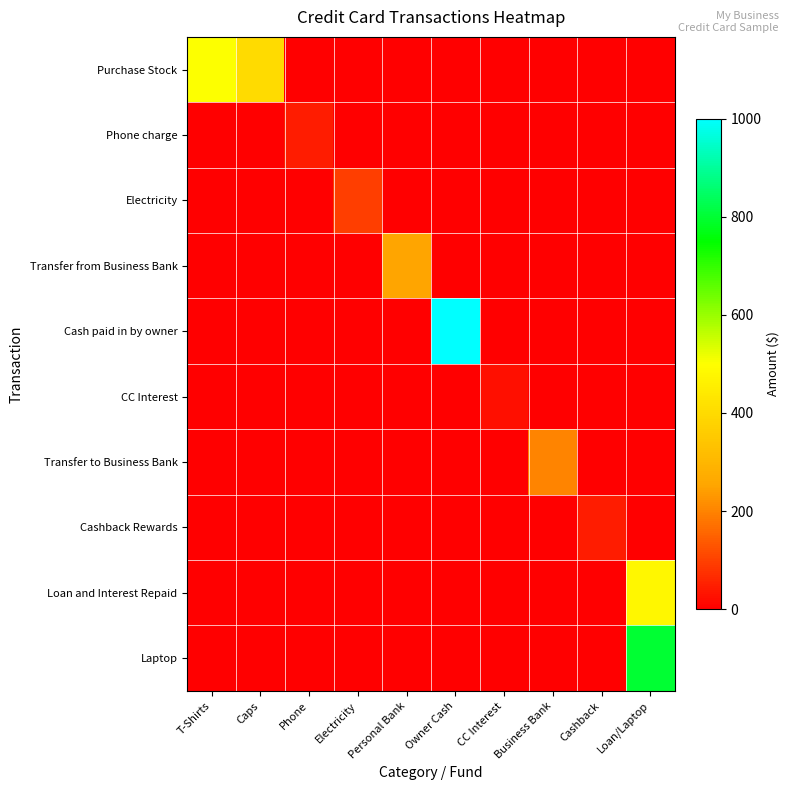

Which series has the largest total across all categories?

Cash paid in by owner